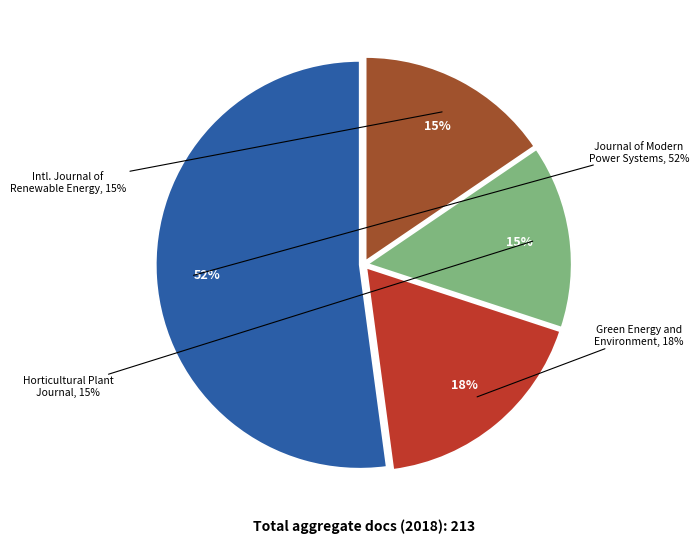

How many segments does this pie chart have?

4